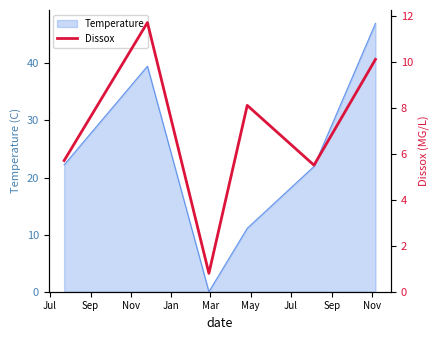

Reading right to left, what are all the values shown in this chart?

10.1	5.5	8.1	0.8	11.7	5.7